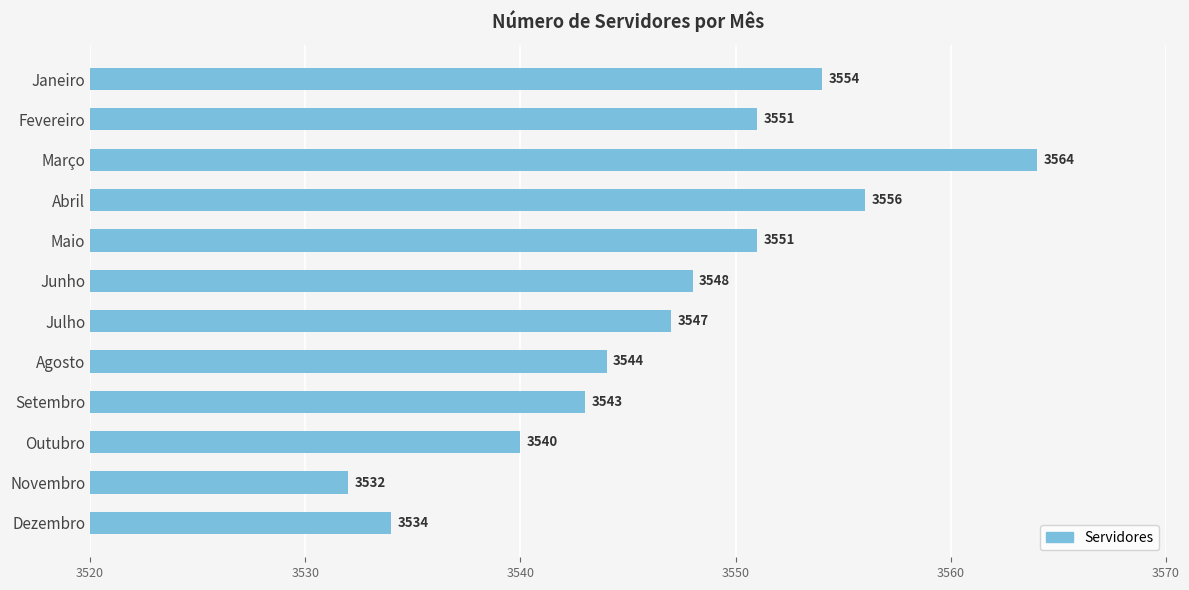

Reading top to bottom, what are all the values shown in this chart?

Janeiro=3554	Fevereiro=3551	Março=3564	Abril=3556	Maio=3551	Junho=3548	Julho=3547	Agosto=3544	Setembro=3543	Outubro=3540	Novembro=3532	Dezembro=3534